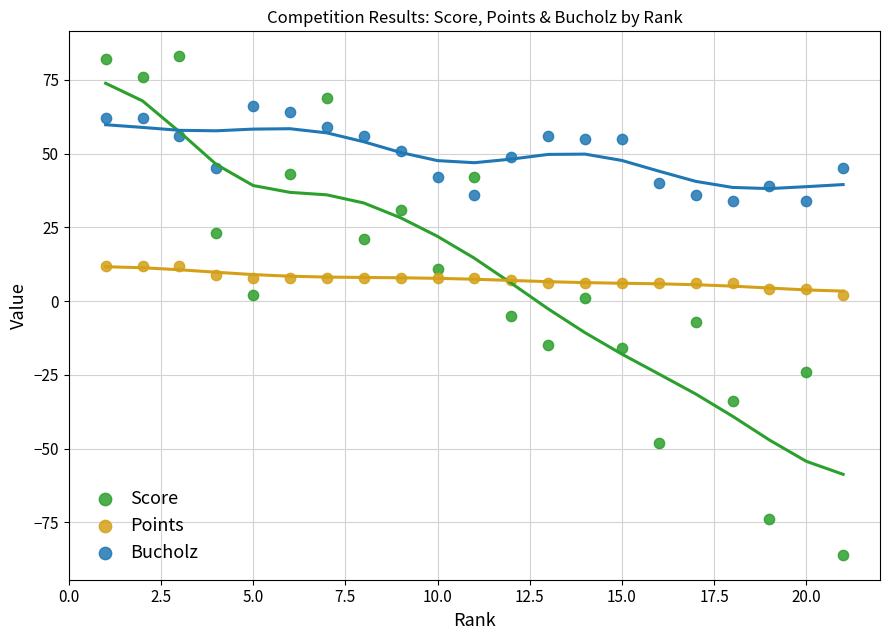

Which series reaches the minimum Y coordinate?

Score